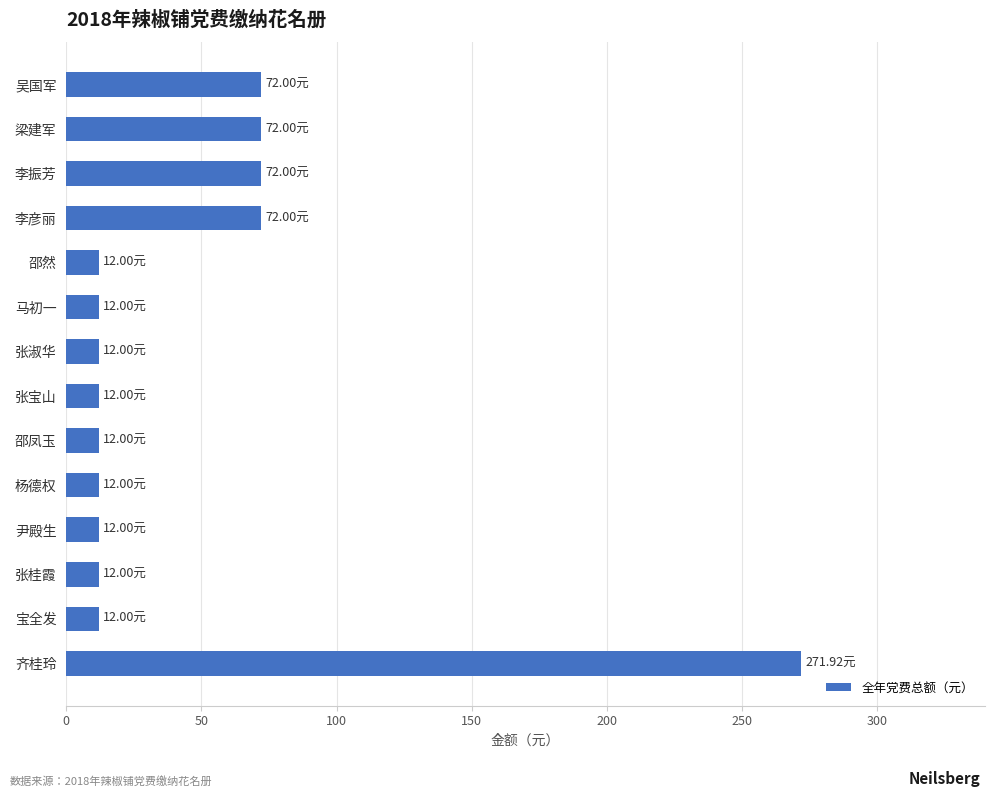

What is the maximum value shown in the chart?

271.9